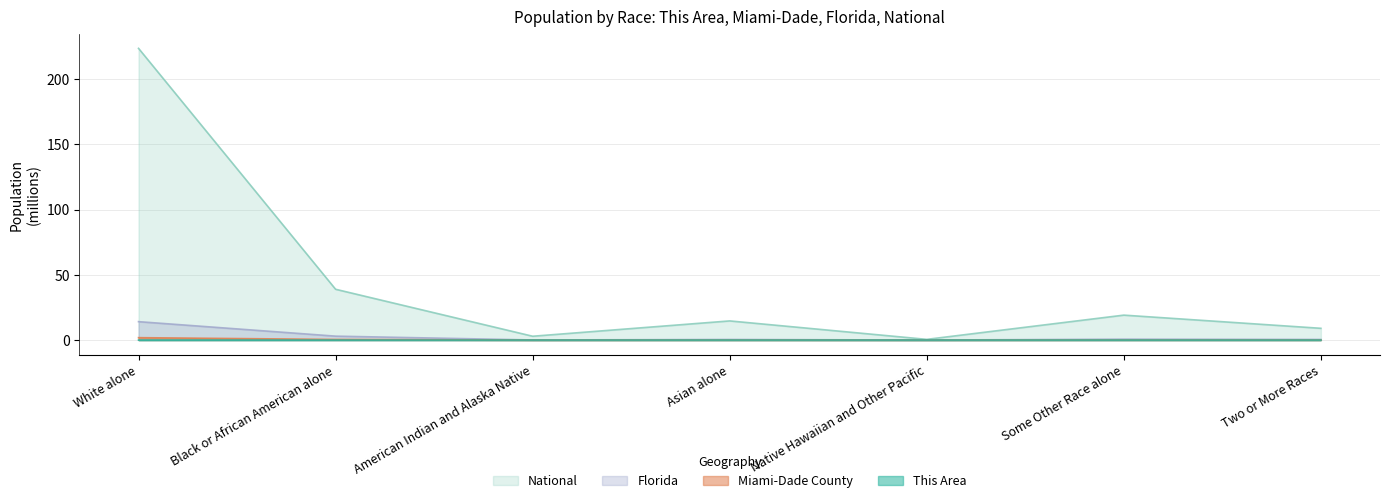

In National, how many points are lower than both neighbors (excluding endpoints)?

2